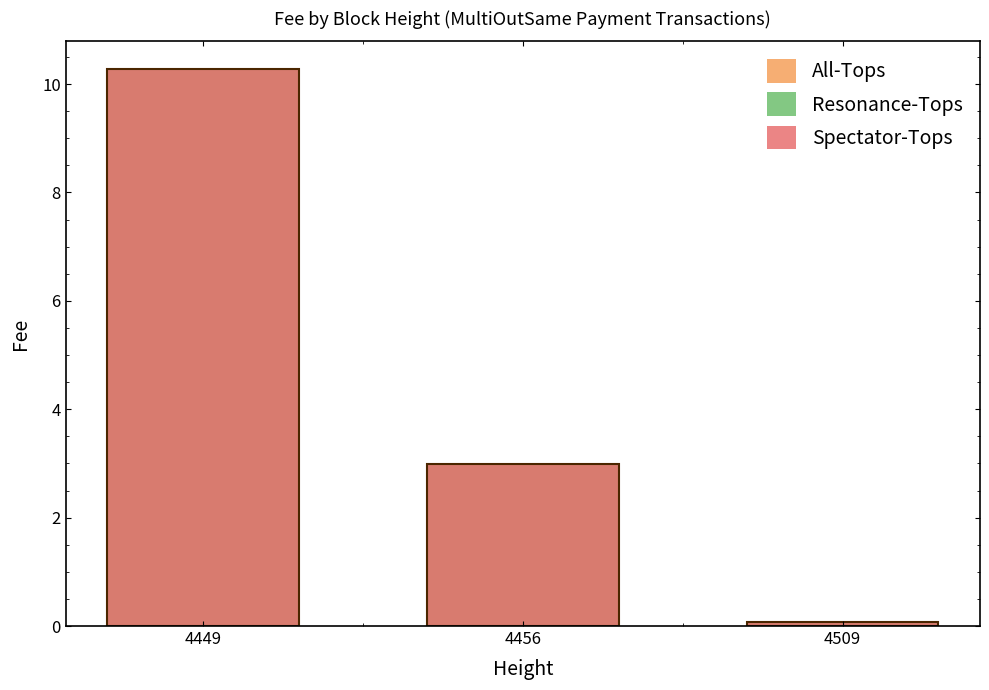

What is the difference between the maximum and minimum values in the All-Tops series?

10.2